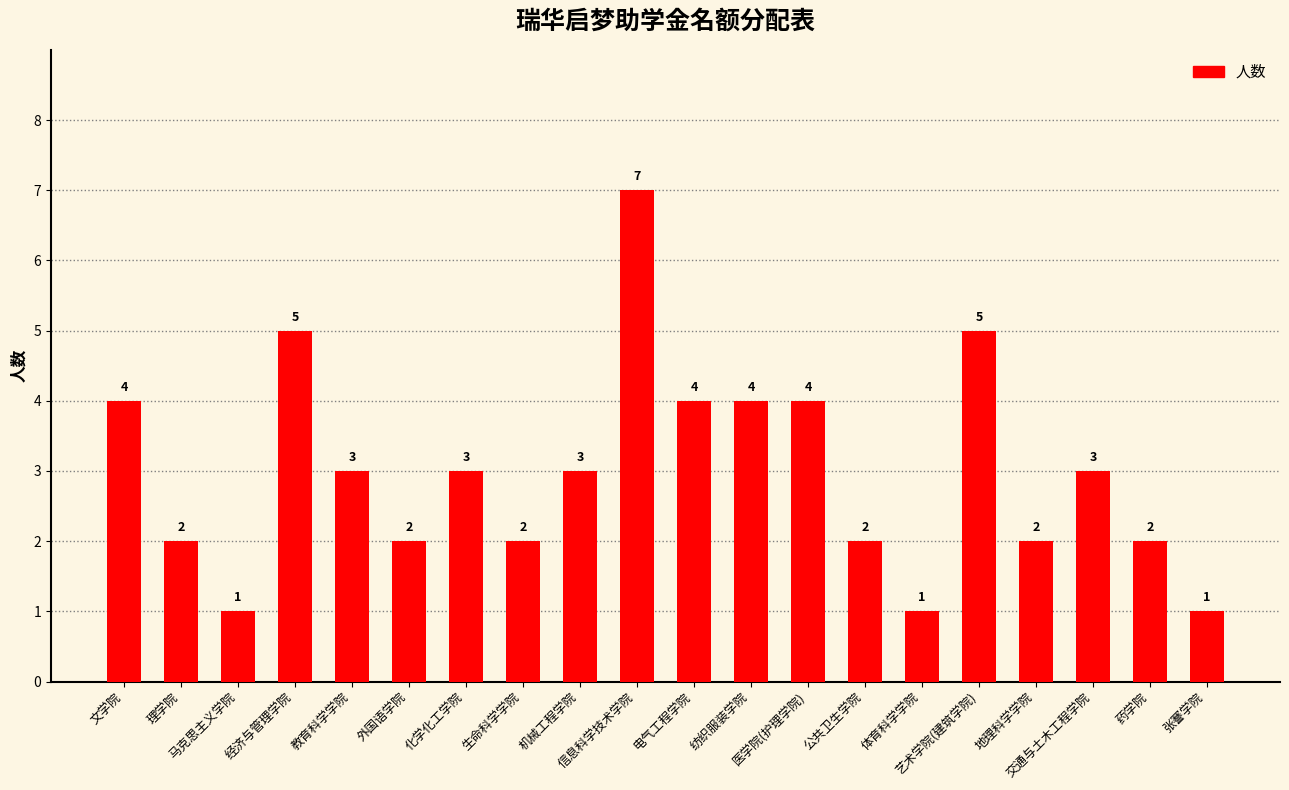

Which has a higher value, 医学院(护理学院) or 交通与土木工程学院?

医学院(护理学院)